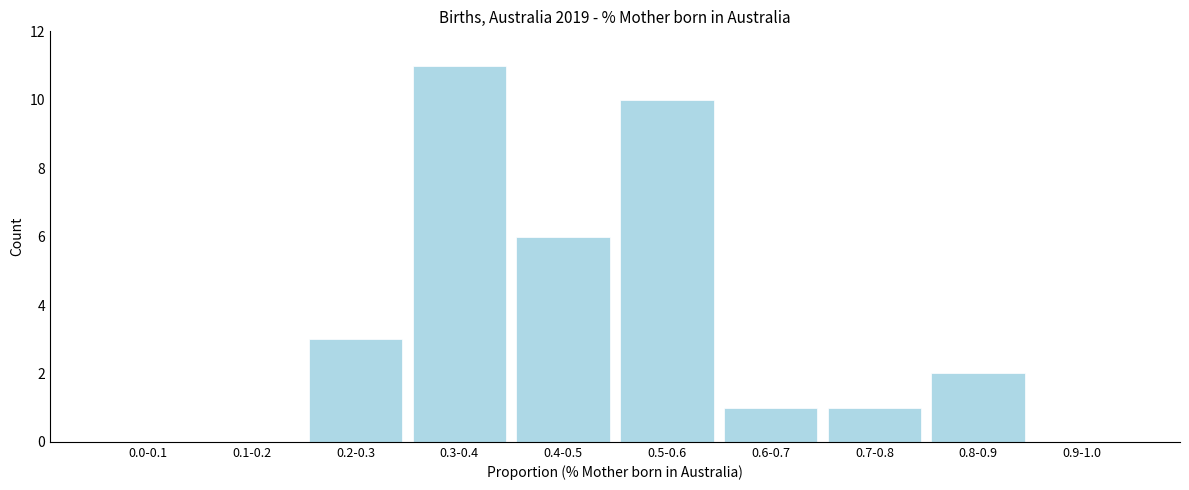

Reading left to right, transcribe all the data shown in this chart.

0.0-0.1=0	0.1-0.2=0	0.2-0.3=3	0.3-0.4=11	0.4-0.5=6	0.5-0.6=10	0.6-0.7=1	0.7-0.8=1	0.8-0.9=2	0.9-1.0=0